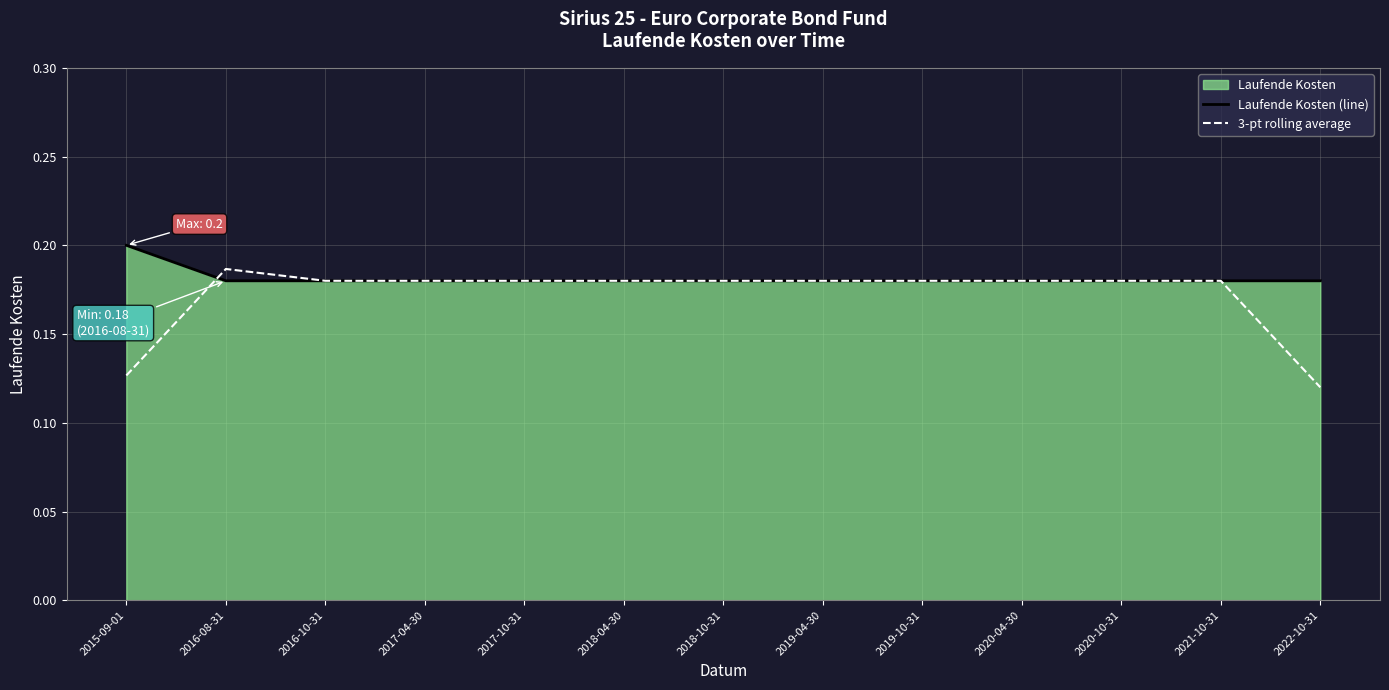

Which category has the lowest value in the 3-pt rolling average series?

2022-10-31